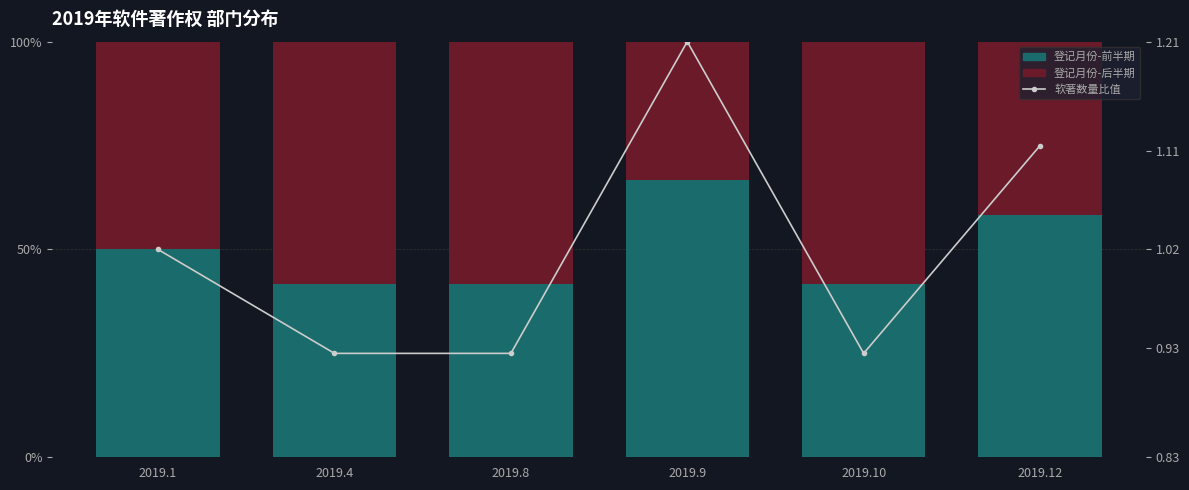

What is the sum of all 登记月份-前半期 values?

300.1